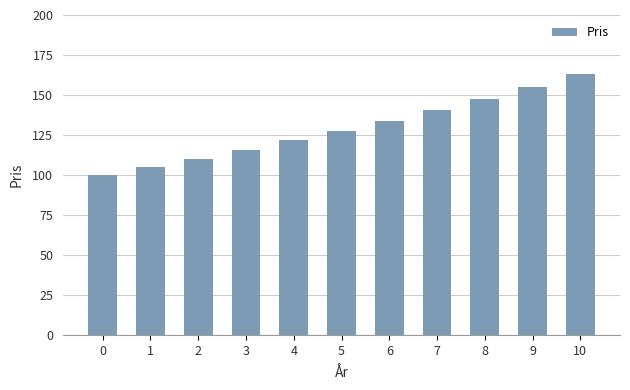

The value at 8 is 147.7. True or false?

True